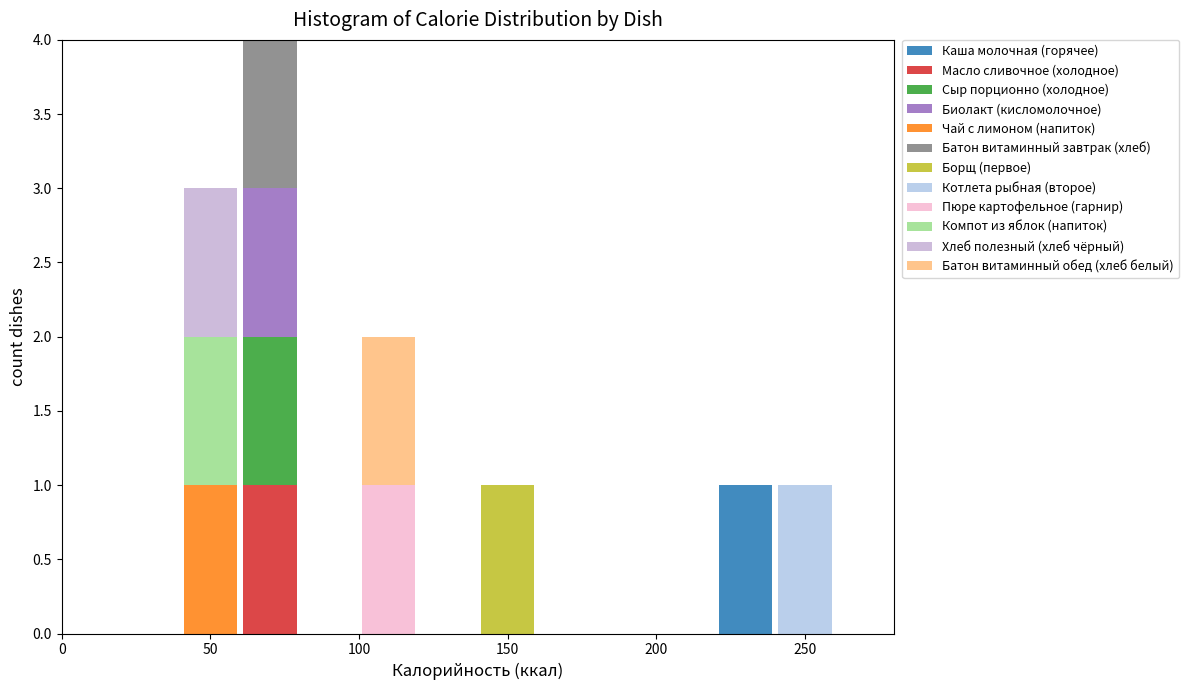

Which range on the x-axis has the tallest stacked bar (by total height)?

60 to 80